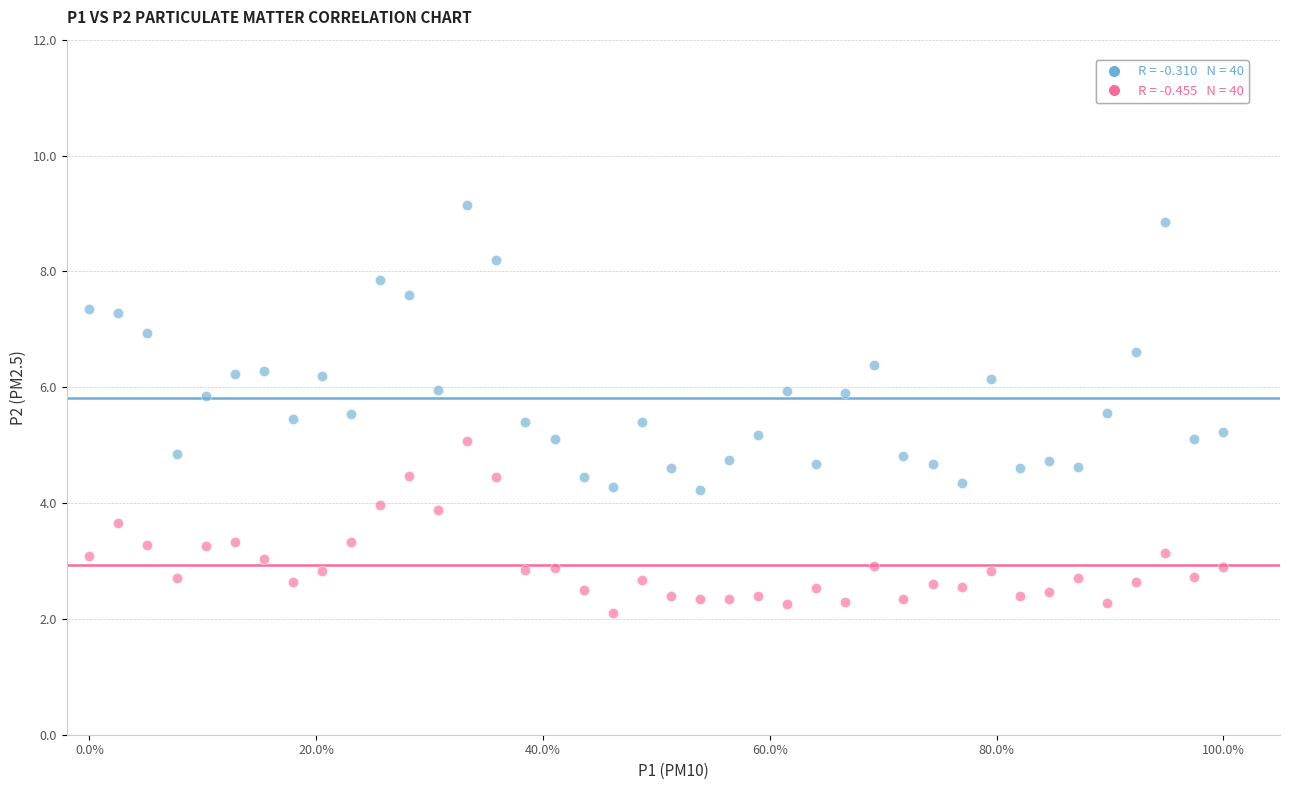

Across all data points, what is the range of X values (max minus min)?

100.0